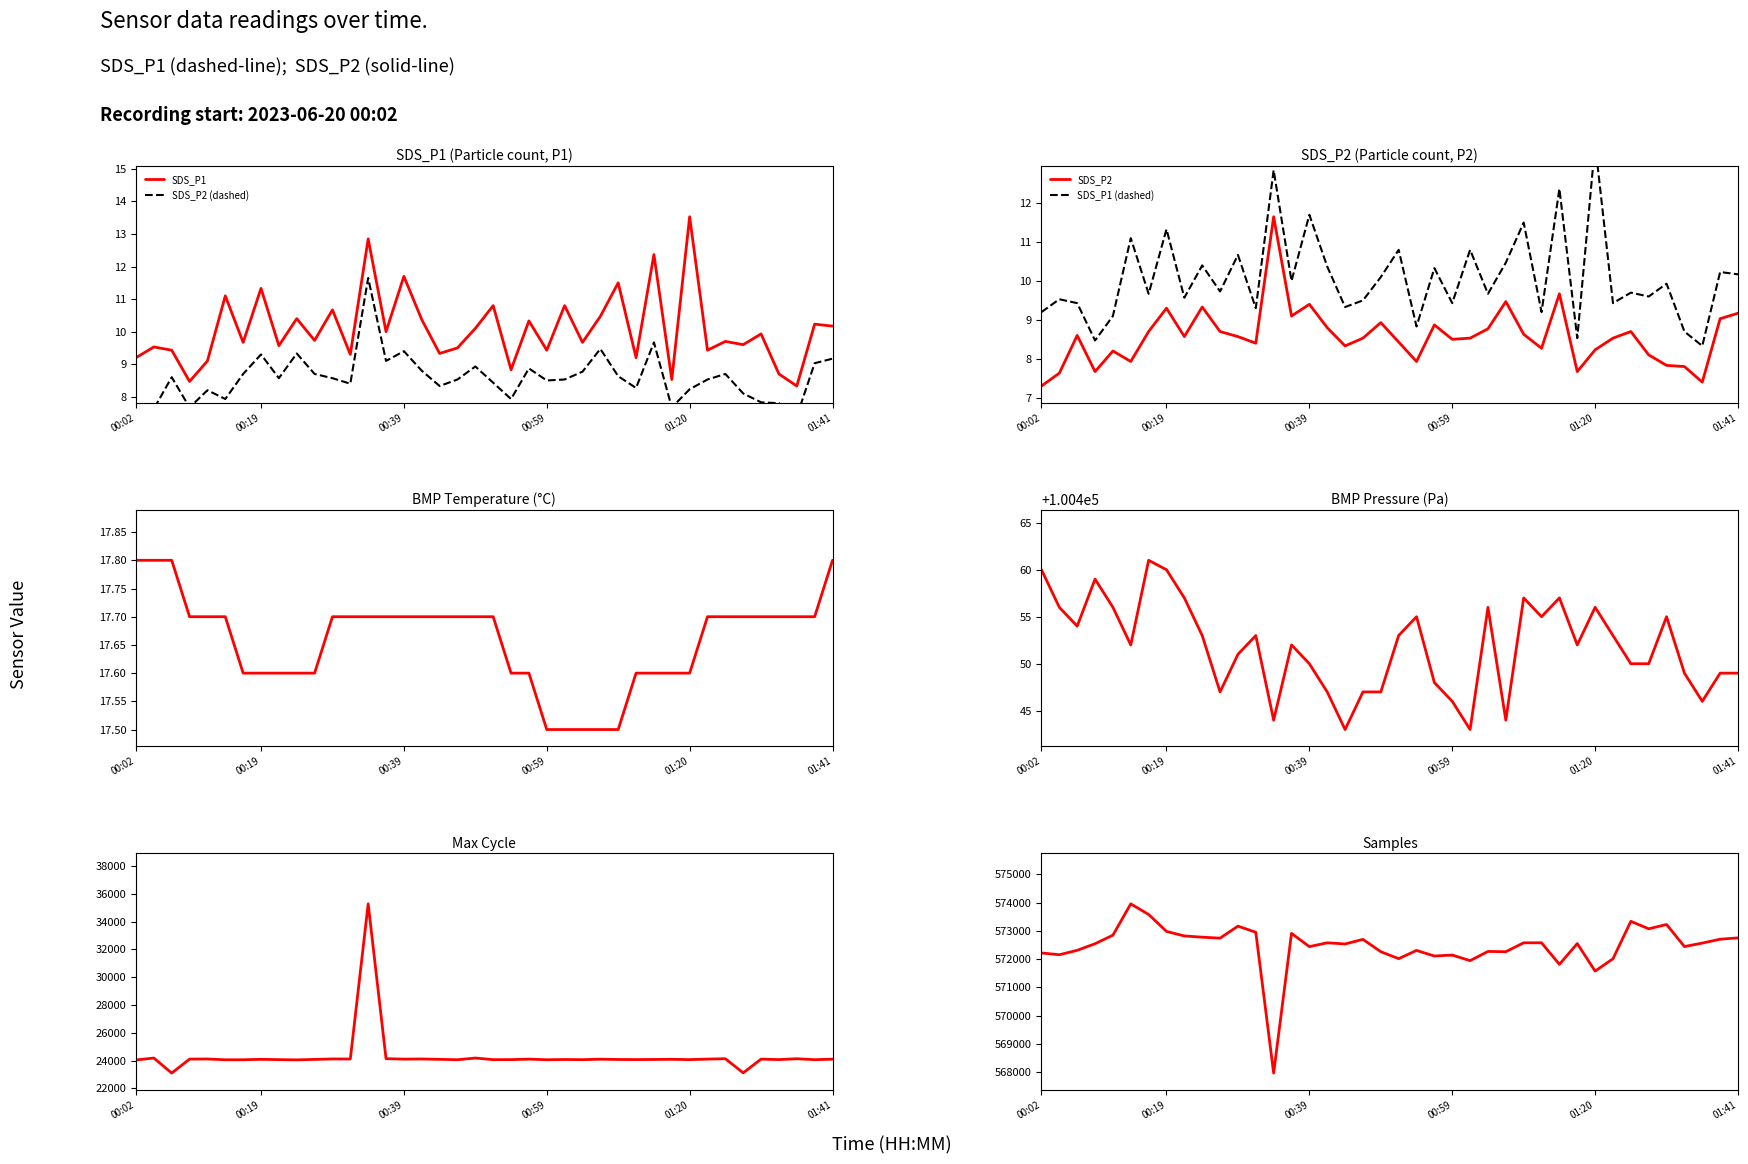

The value of SDS_P2 at 00:46 is 4.4. True or false?

False